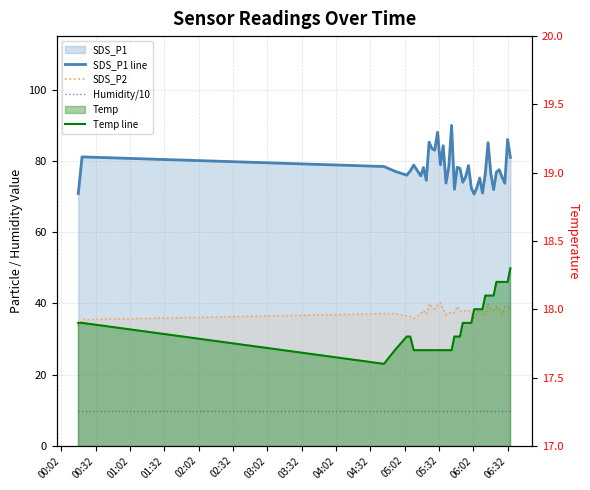

What is the average value of the Humidity/10 series?

9.7